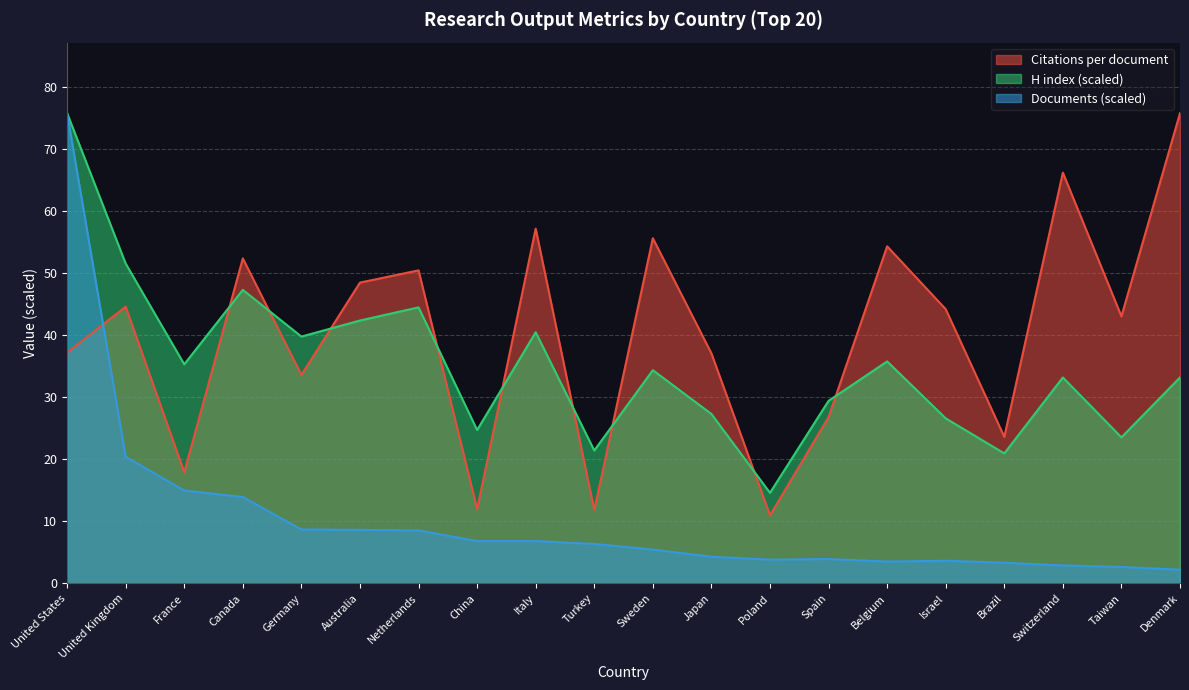

Which has a higher value, Taiwan or Denmark?

Denmark